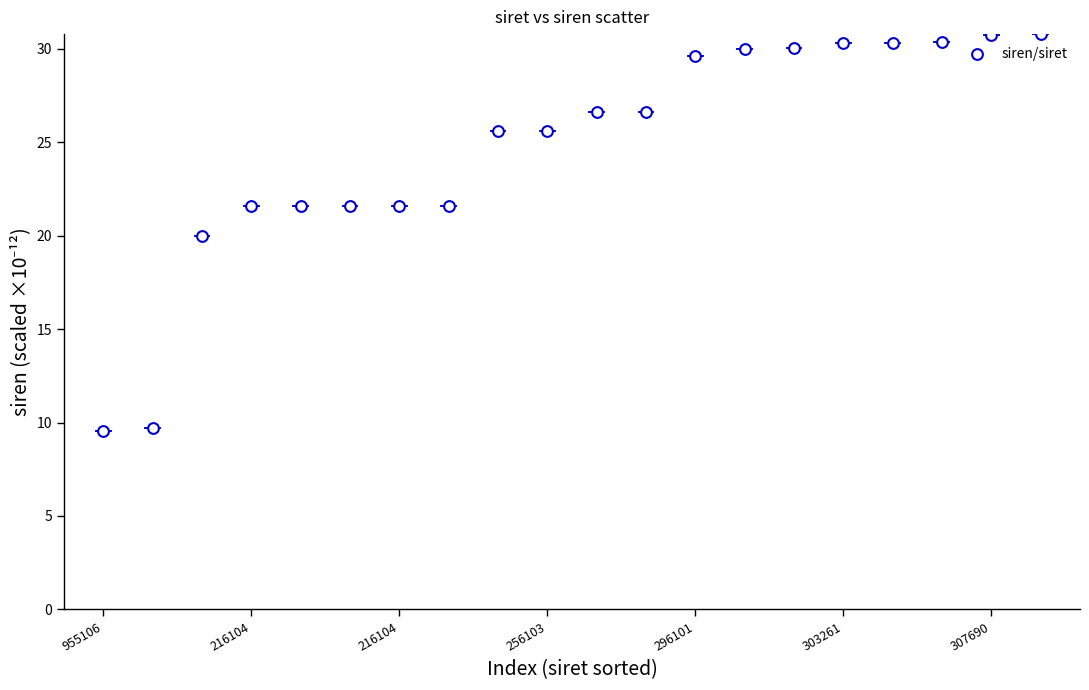

What is the range of Y values (max minus min)?

21.2